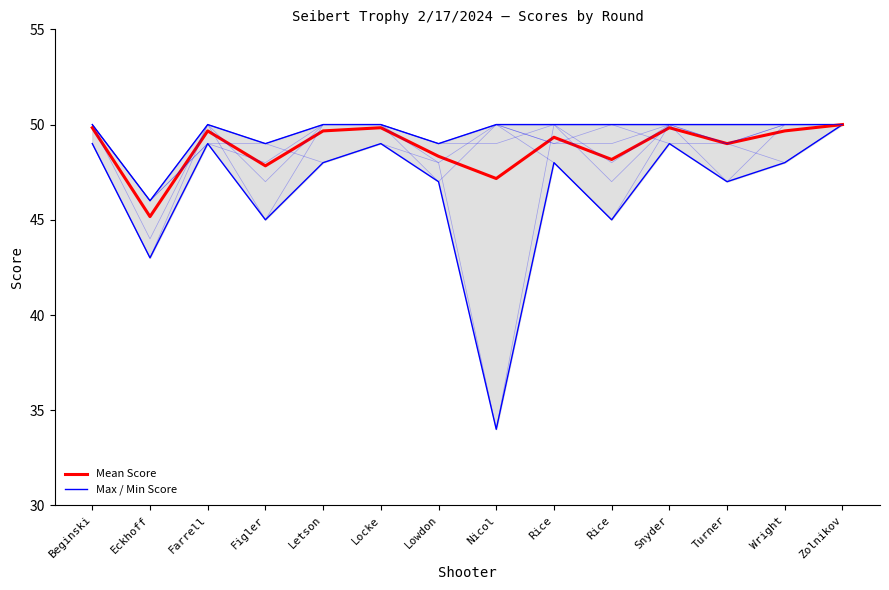

How many interior local valleys does the T4 series have?

4